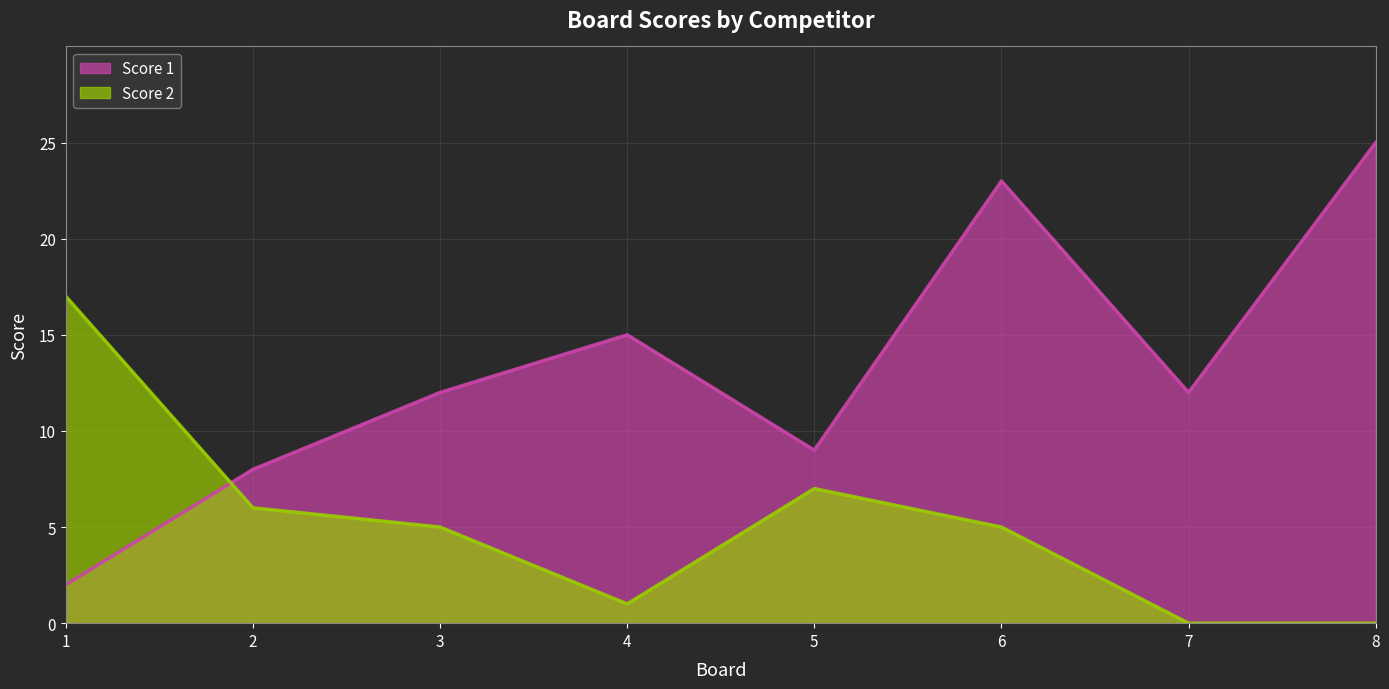

How many lines are shown in the chart?

2